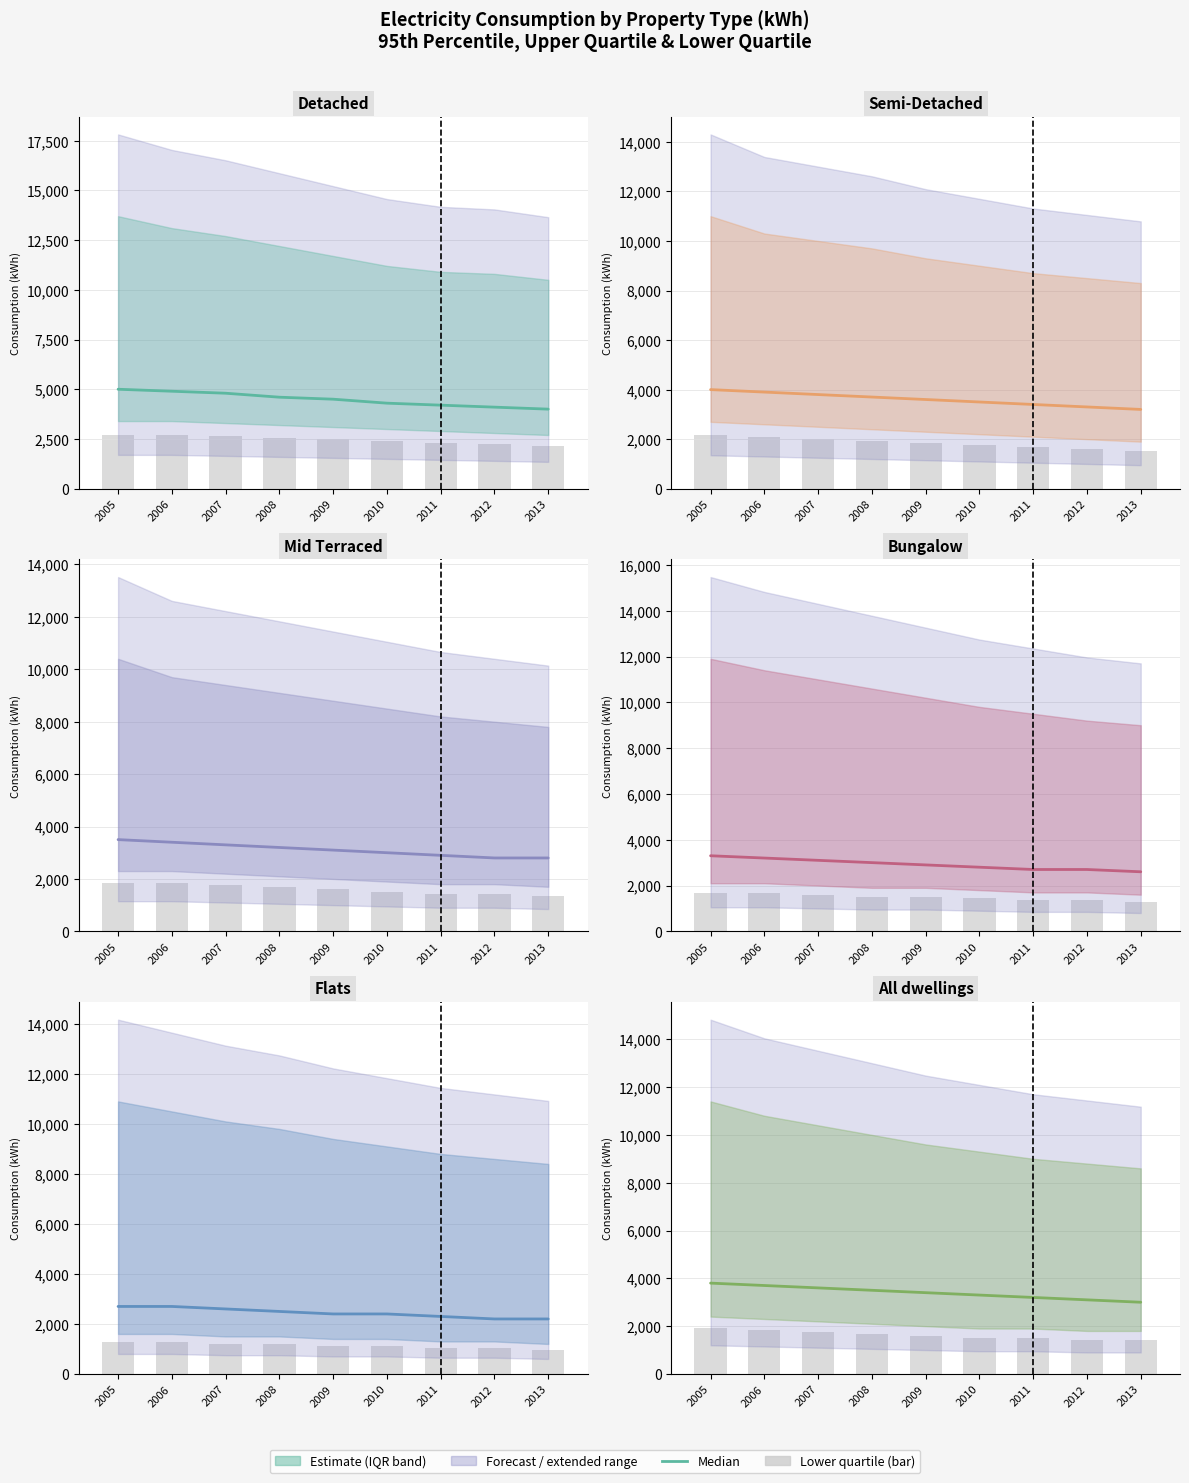

What value does the Bungalow series have at 2010, to the nearest 10?

2800